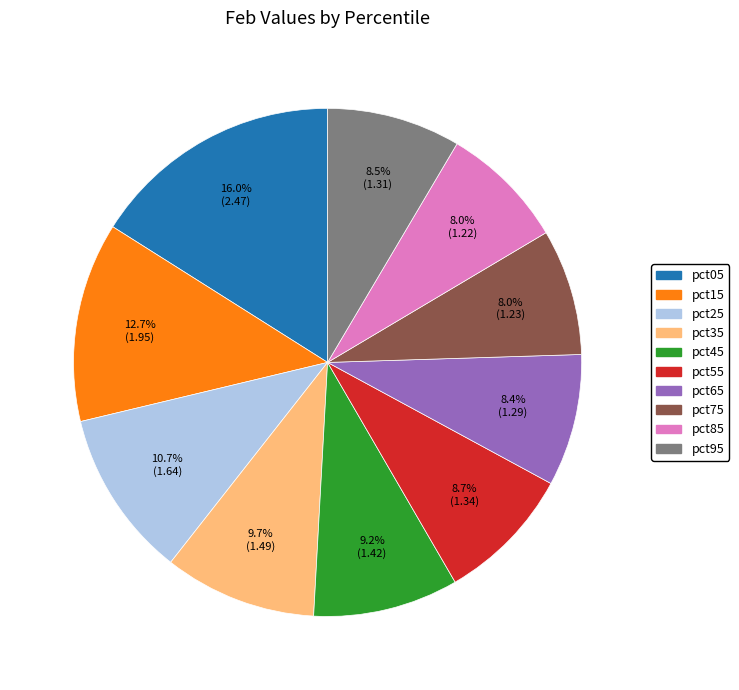

To the nearest percent, what percentage of the pie is pct55?

9%